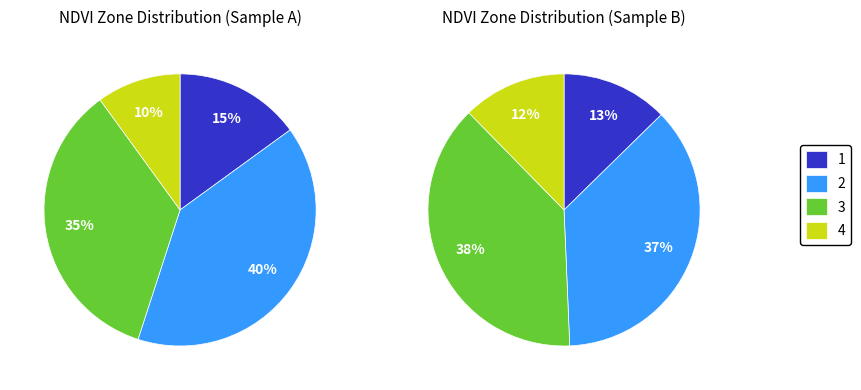

To the nearest percent, what percentage of the pie is Zone 1?

15%